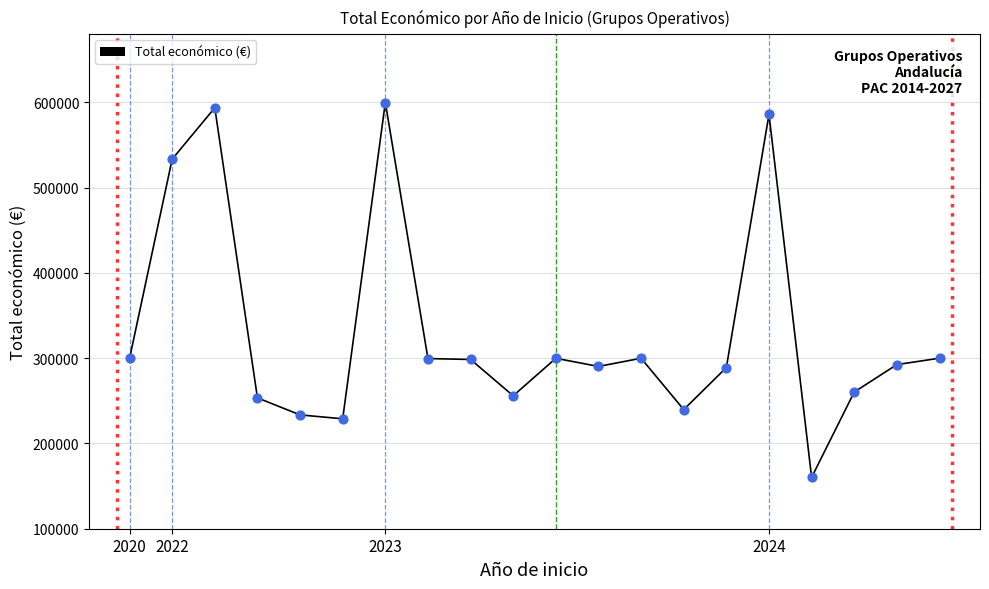

What is the smallest value displayed?

160226